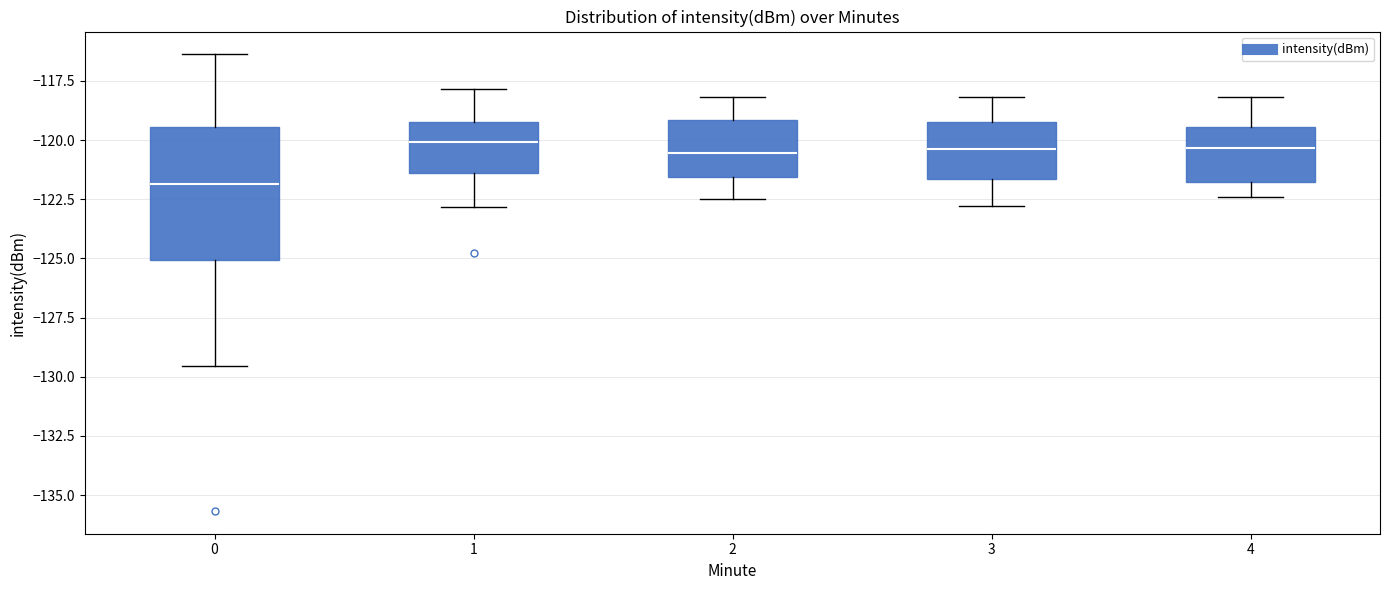

Which box's median line is the lowest?

0